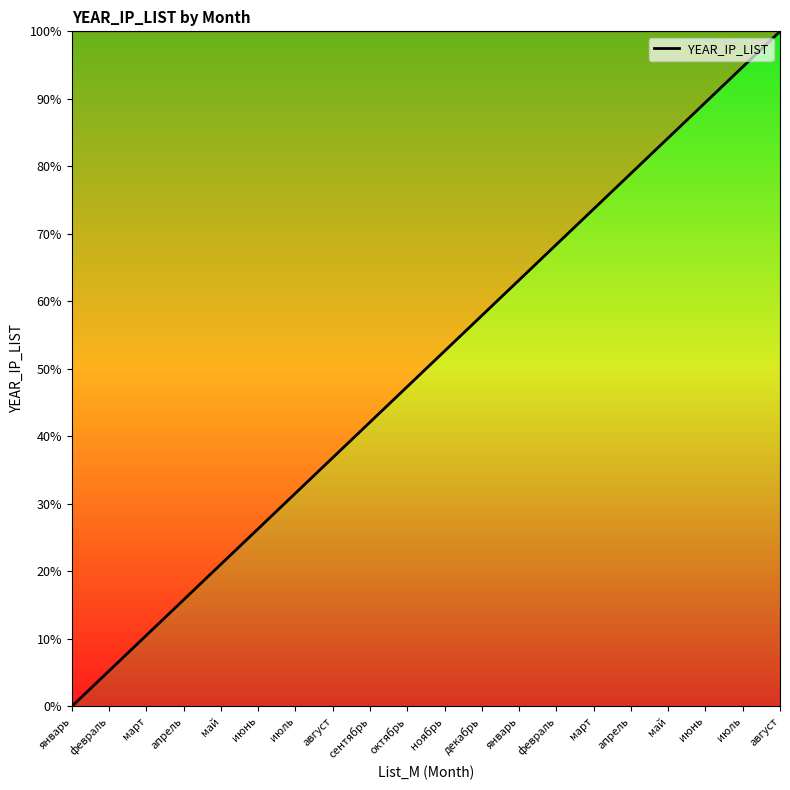

At which label is the value closest to 50?

ноябрь